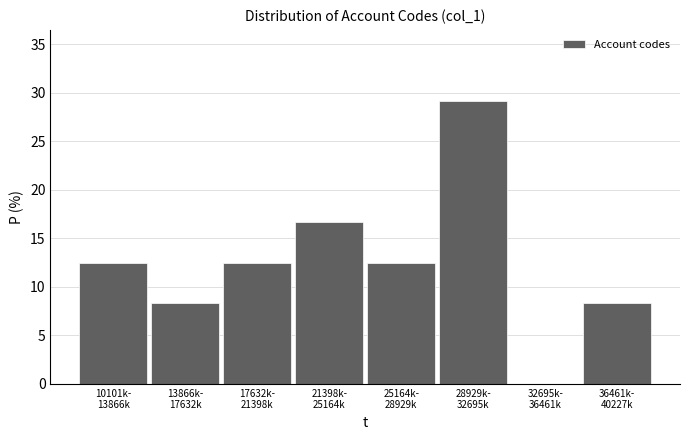

What is the greatest value displayed?

29.2